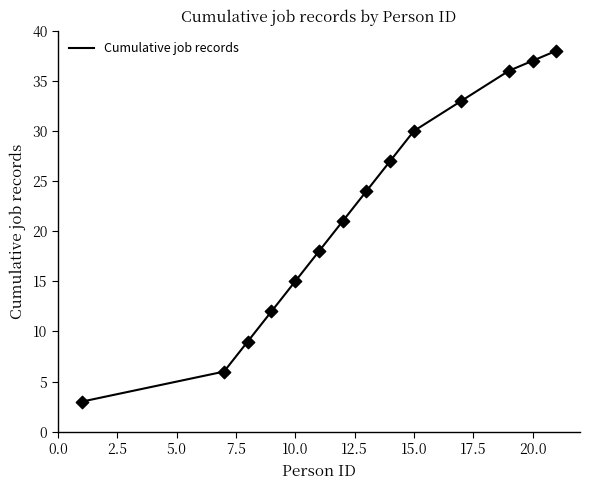

What is the minimum value shown in the chart?

3